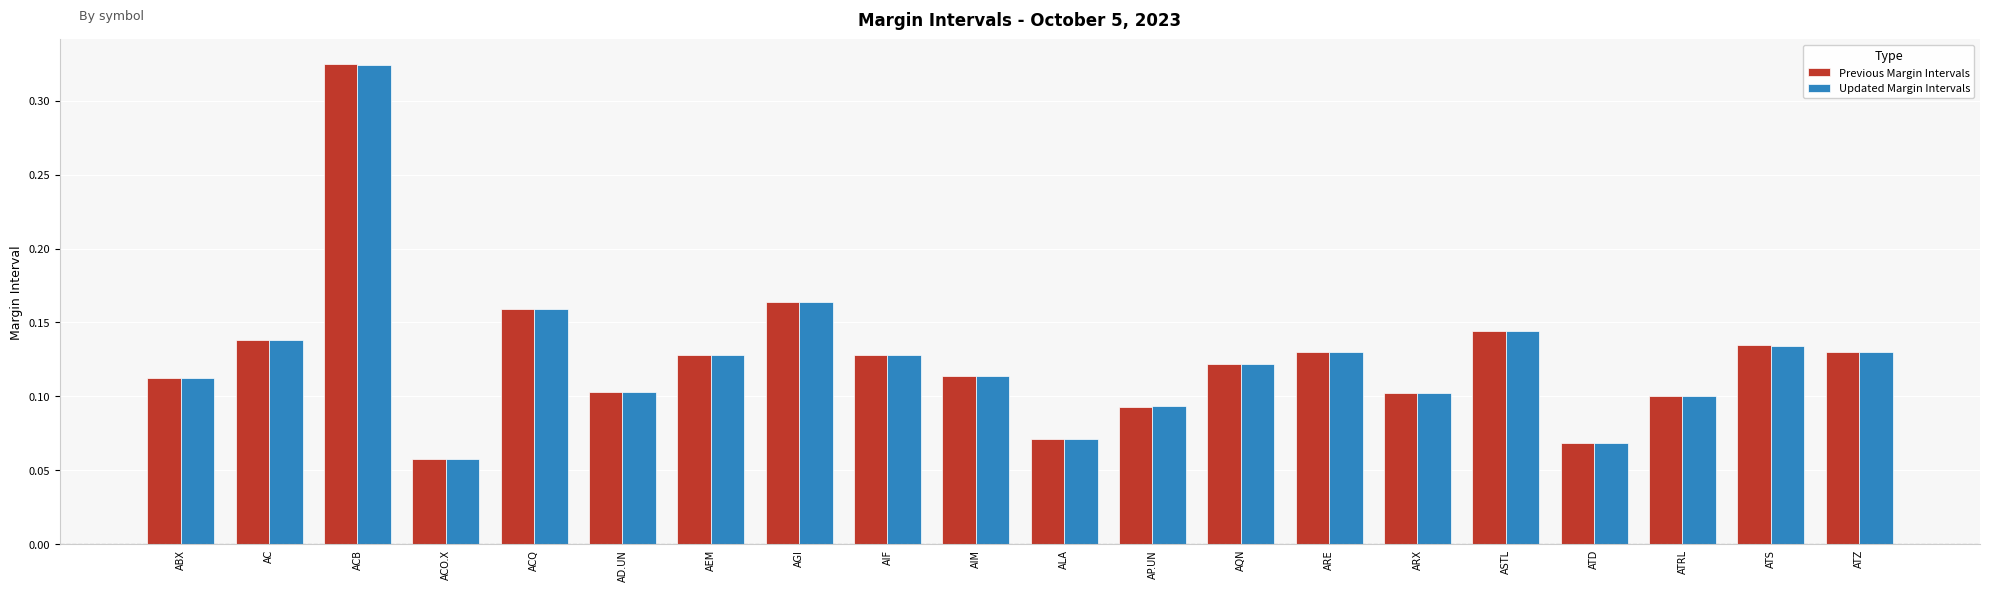

True or false: Updated Margin Intervals has a value of 0.0 at ATZ.

False